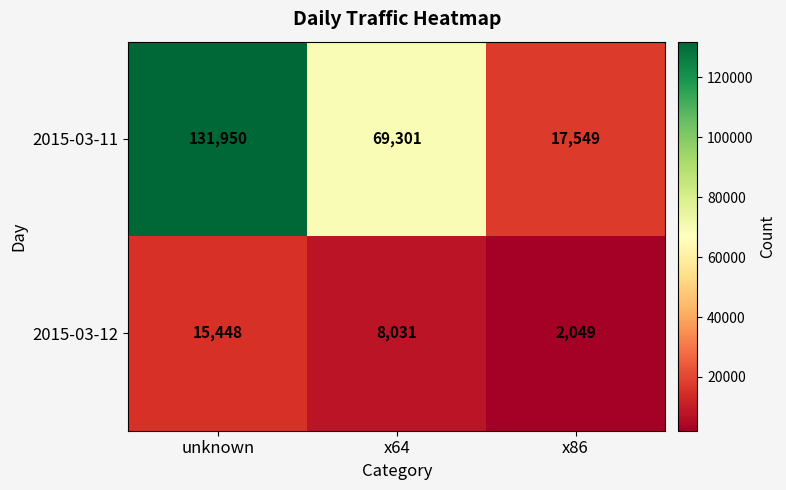

What is the spread (max minus min) of values at x86?

15500